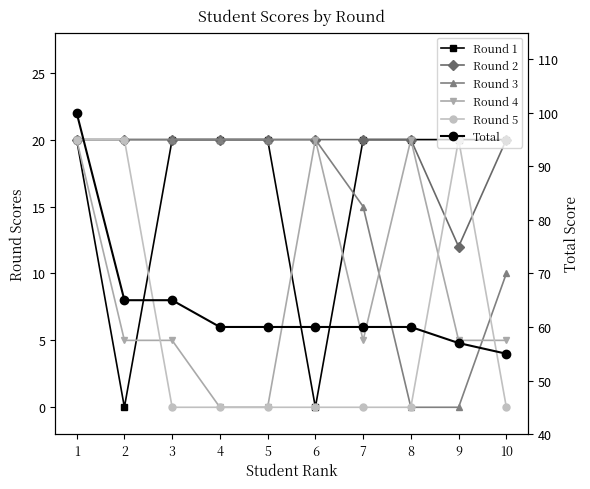

Is this an area chart (filled region under the line)?

No